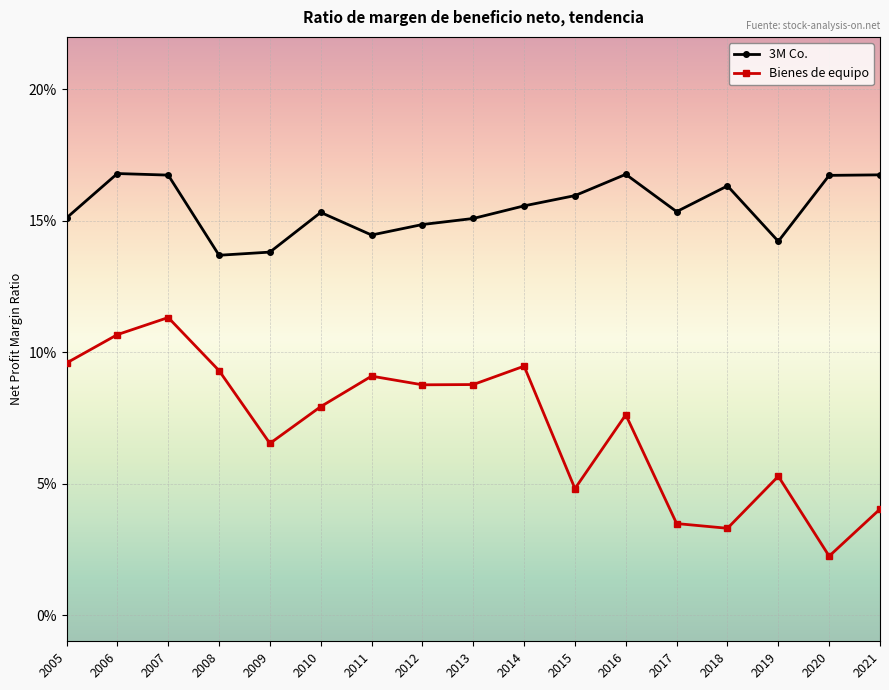

At which category is the sum across all series the highest?

2007